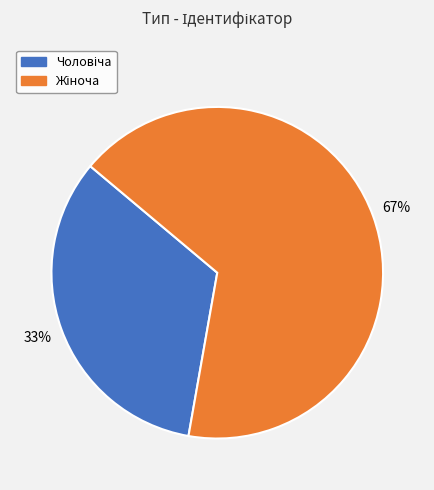

Is there any slice that represents more than half of the pie?

Yes